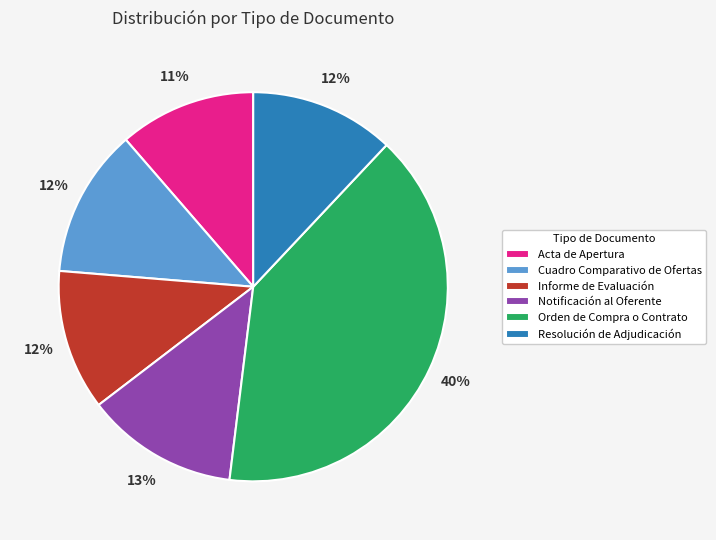

Which slice is the largest?

Orden de Compra o Contrato